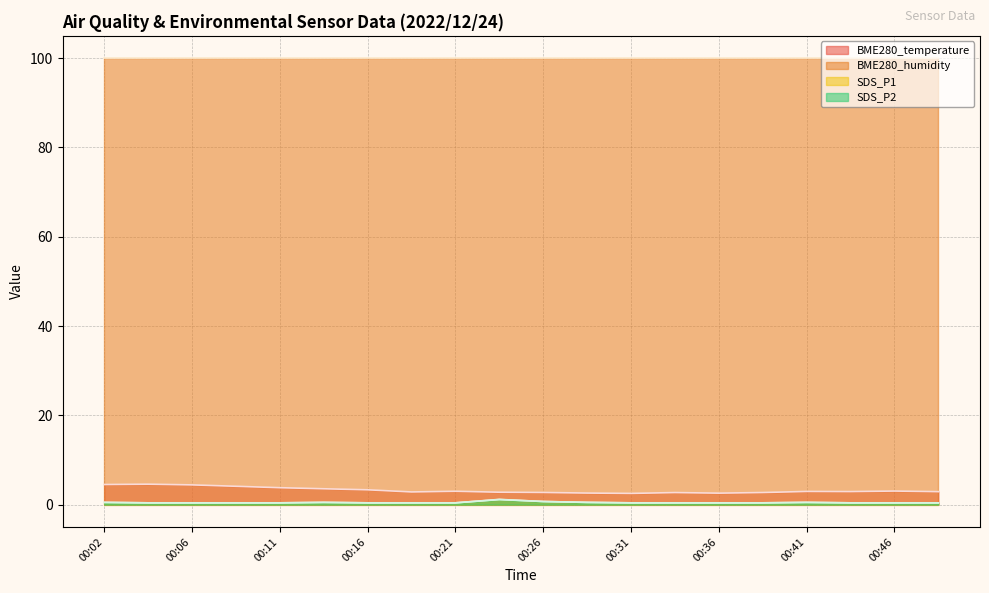

True or false: SDS_P1 and BME280_humidity cross at least once.

False